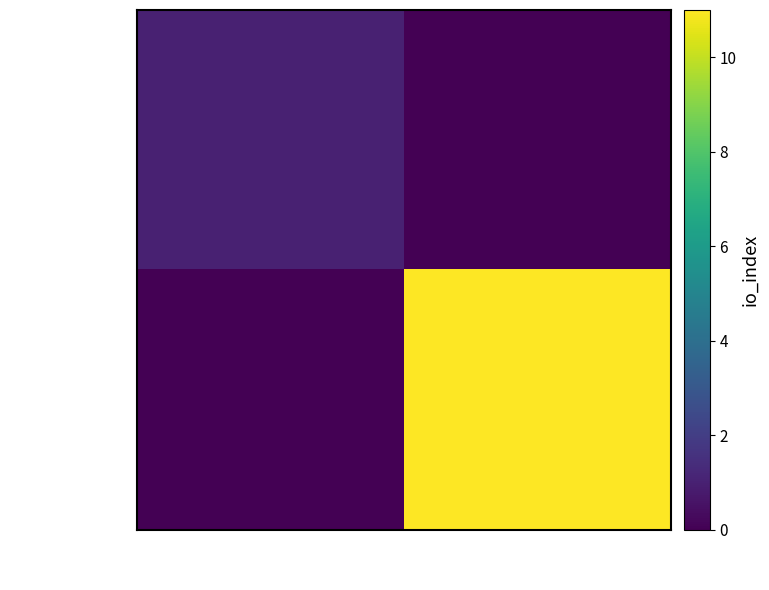

At how many categories does at least one series exceed 1?

1